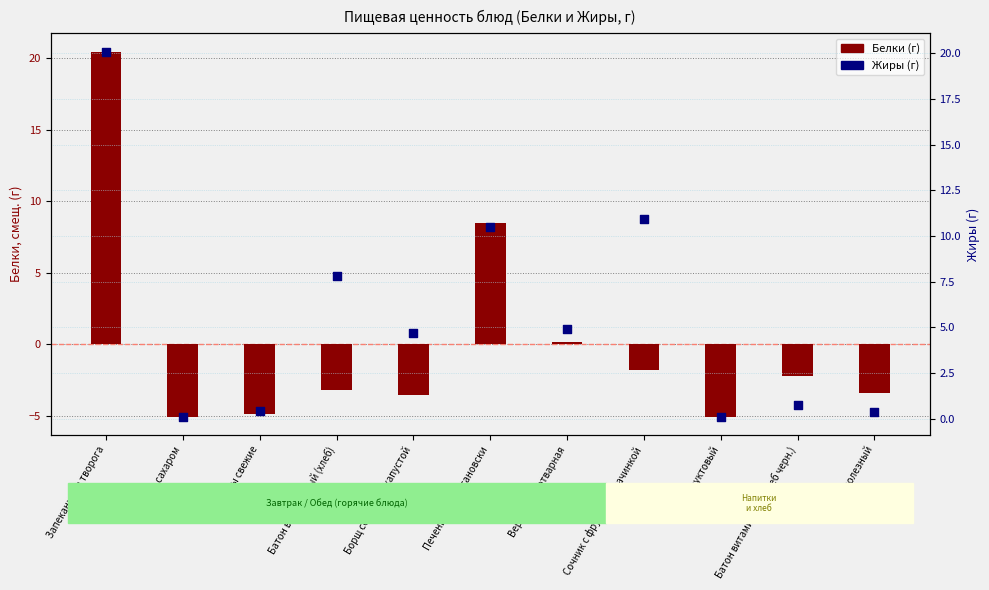

Which series has the largest Y range (max minus min)?

Белки (г)